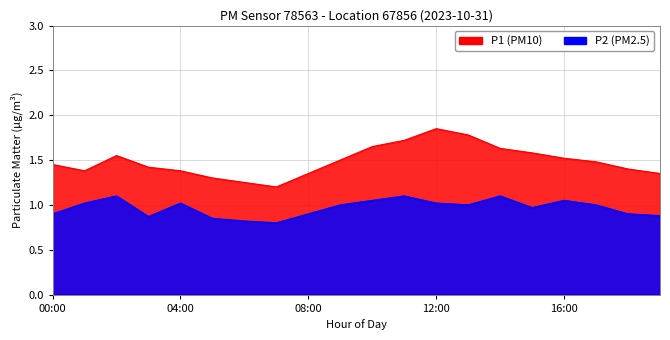

At 02:00, list the series in order from smallest to largest.

P2, P1